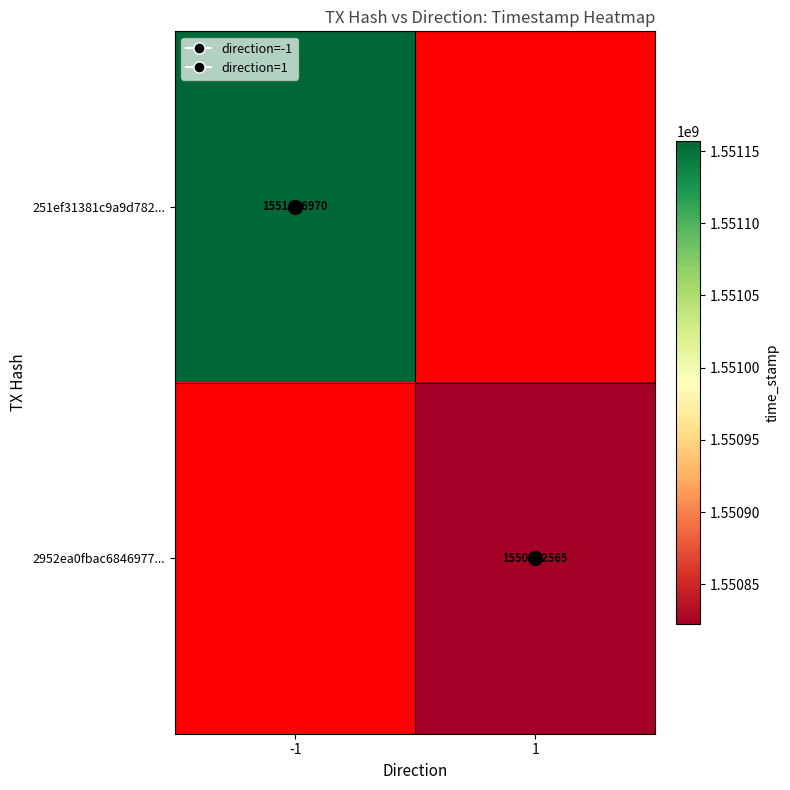

The value of 251ef31381c9a9d782... at -1 is 643946824.2. True or false?

False